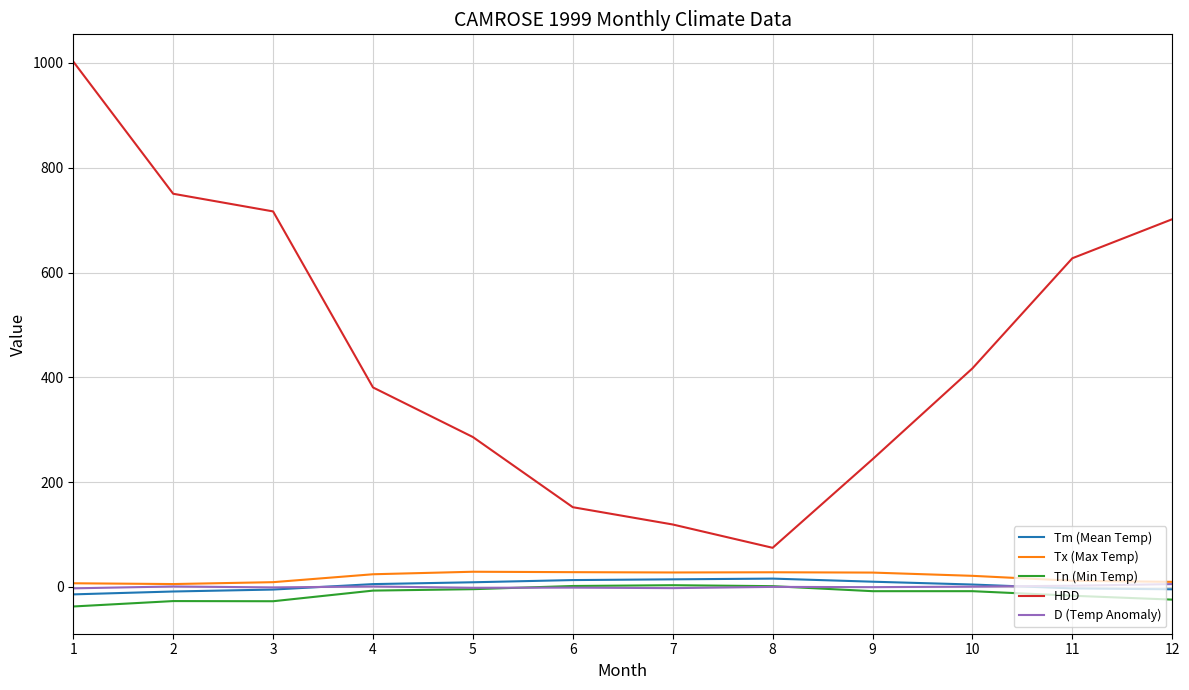

True or false: Tx (Max Temp) and HDD cross at least once.

False